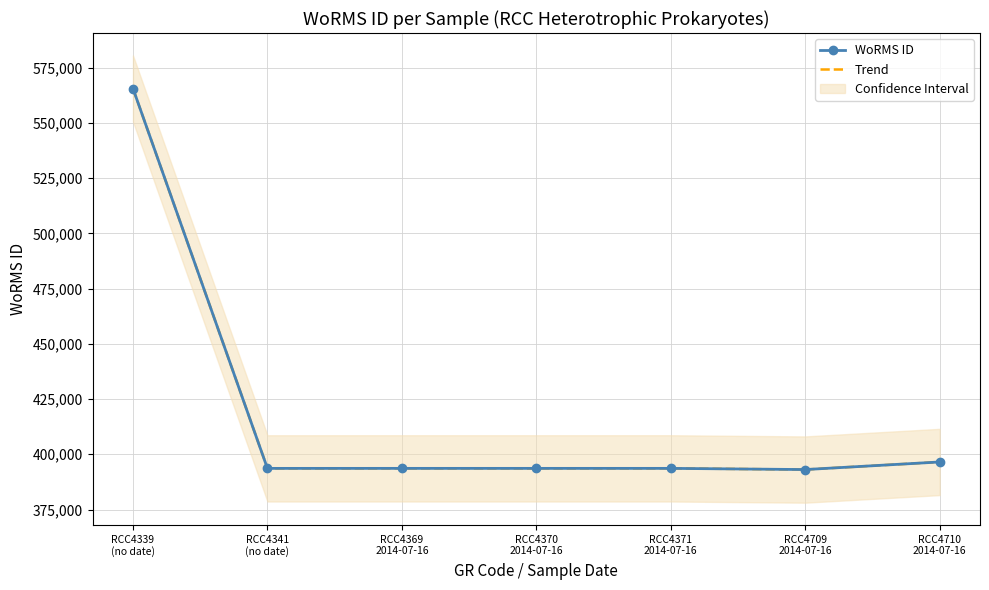

At RCC4370
2014-07-16, list the series in order from largest to smallest.

WoRMS ID, Trend